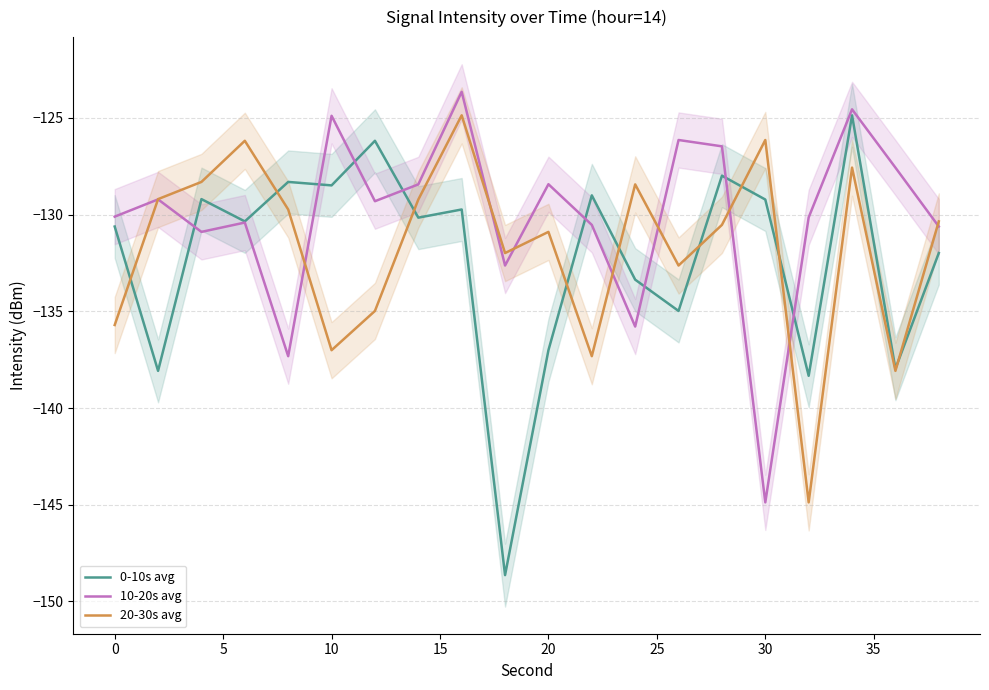

The value of 0-10s avg at 10 is -128.5. True or false?

True